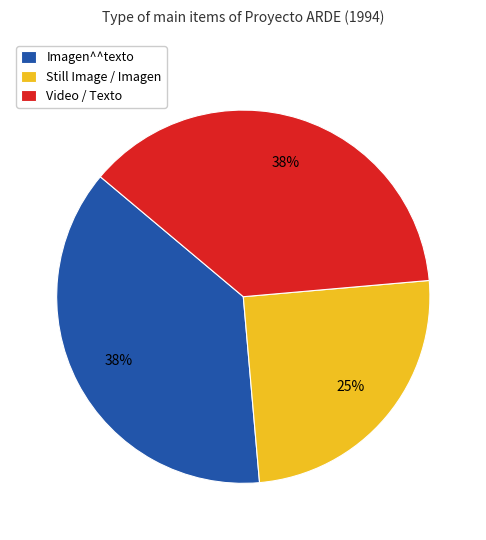

To the nearest percent, what is the average slice percentage?

33%